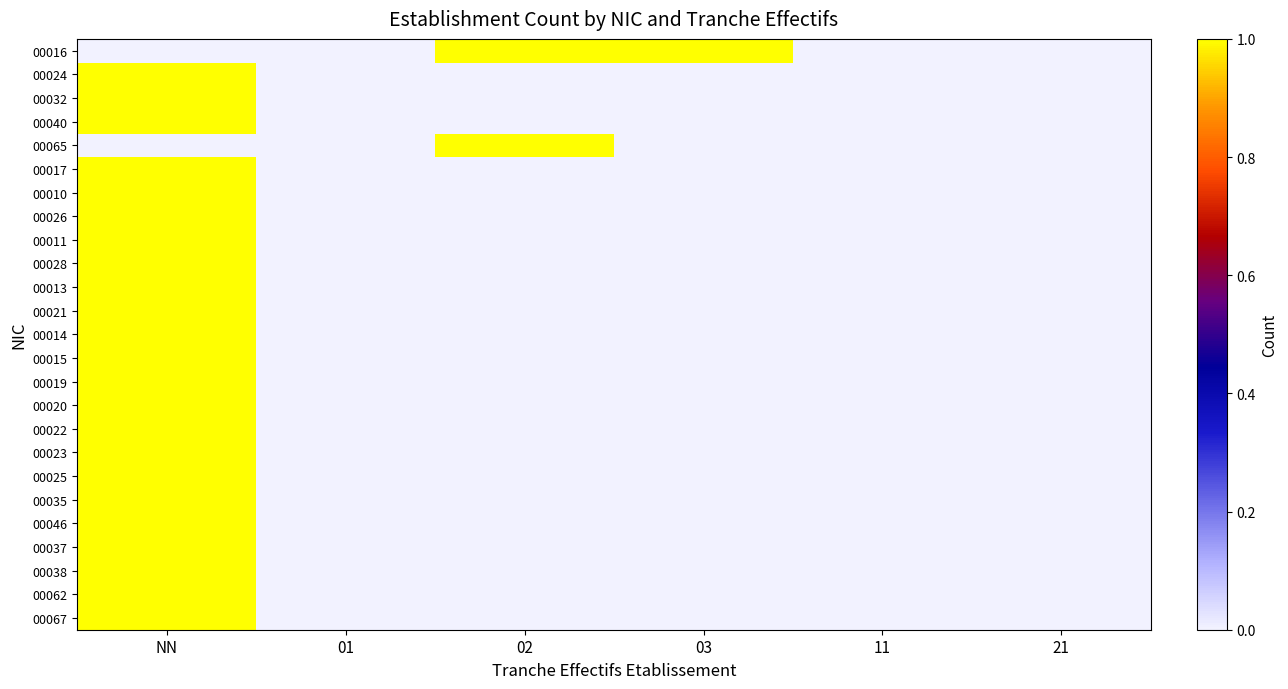

Between 21 and 02, which is larger?

02